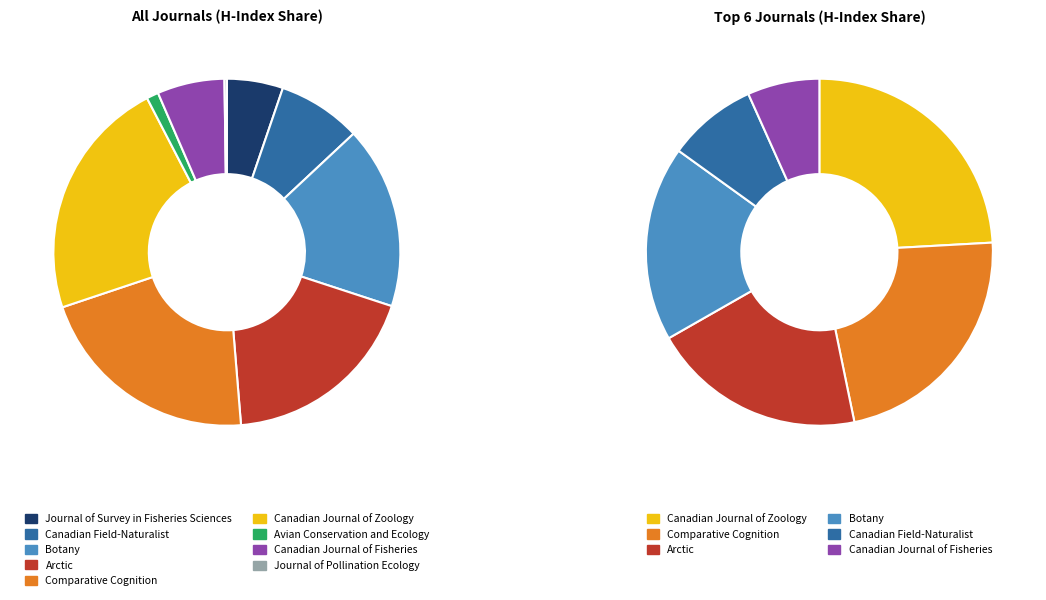

Does Journal of Survey in Fisheries Sciences account for over 50% of the chart?

No